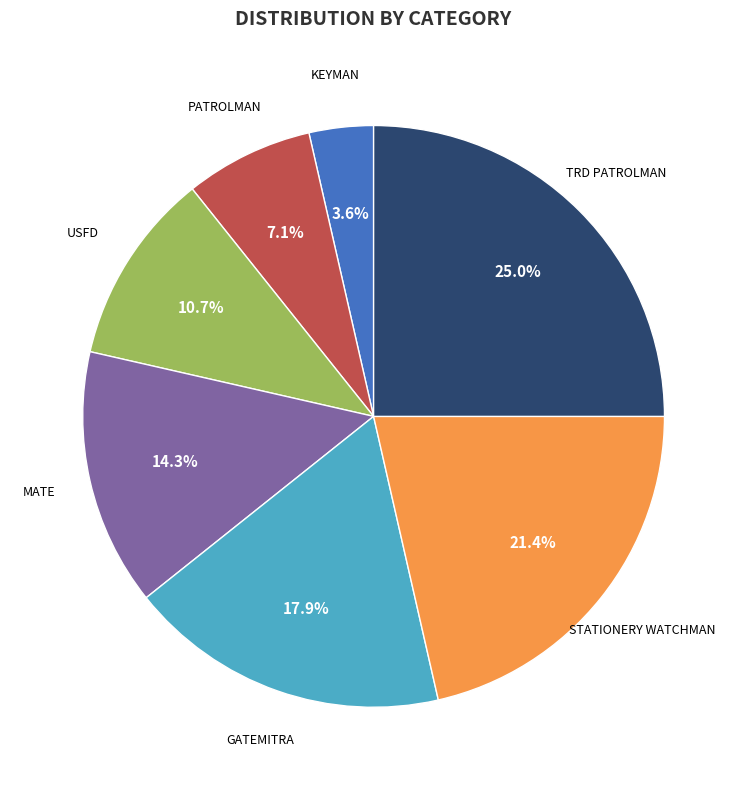

True or false: PATROLMAN accounts for 1% of the total.

False